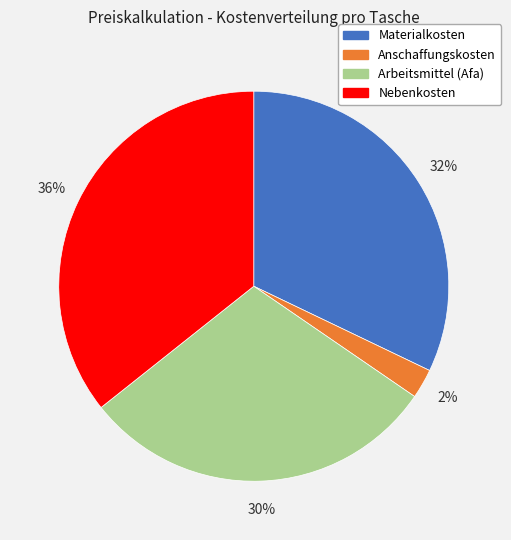

To the nearest percent, what is the difference between the Nebenkosten and Materialkosten slice percentages?

4%